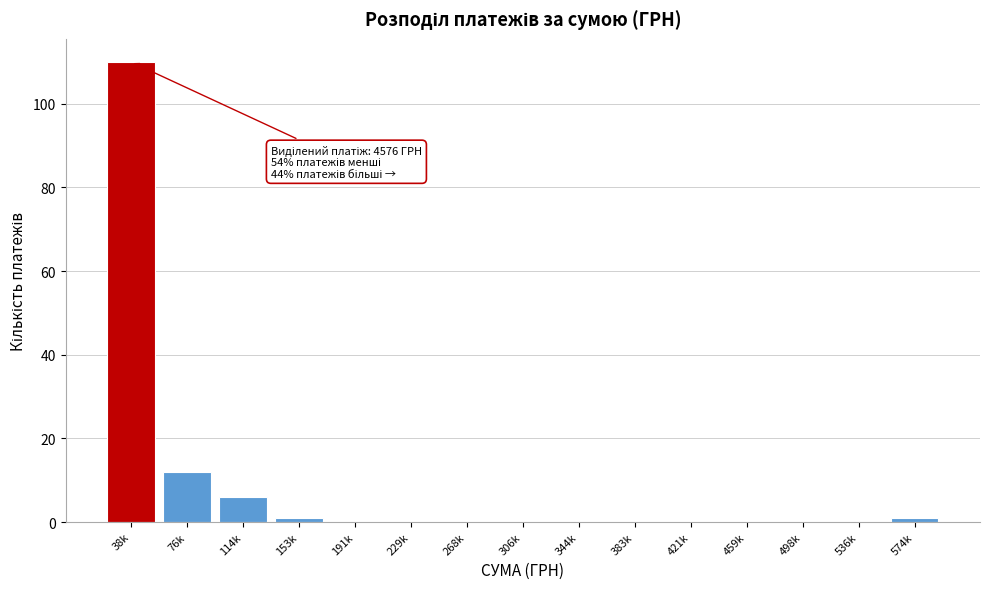

Reading right to left, transcribe all the data shown in this chart.

574k=1	536k=0	498k=0	459k=0	421k=0	383k=0	344k=0	306k=0	268k=0	229k=0	191k=0	153k=1	114k=6	76k=12	38k=110